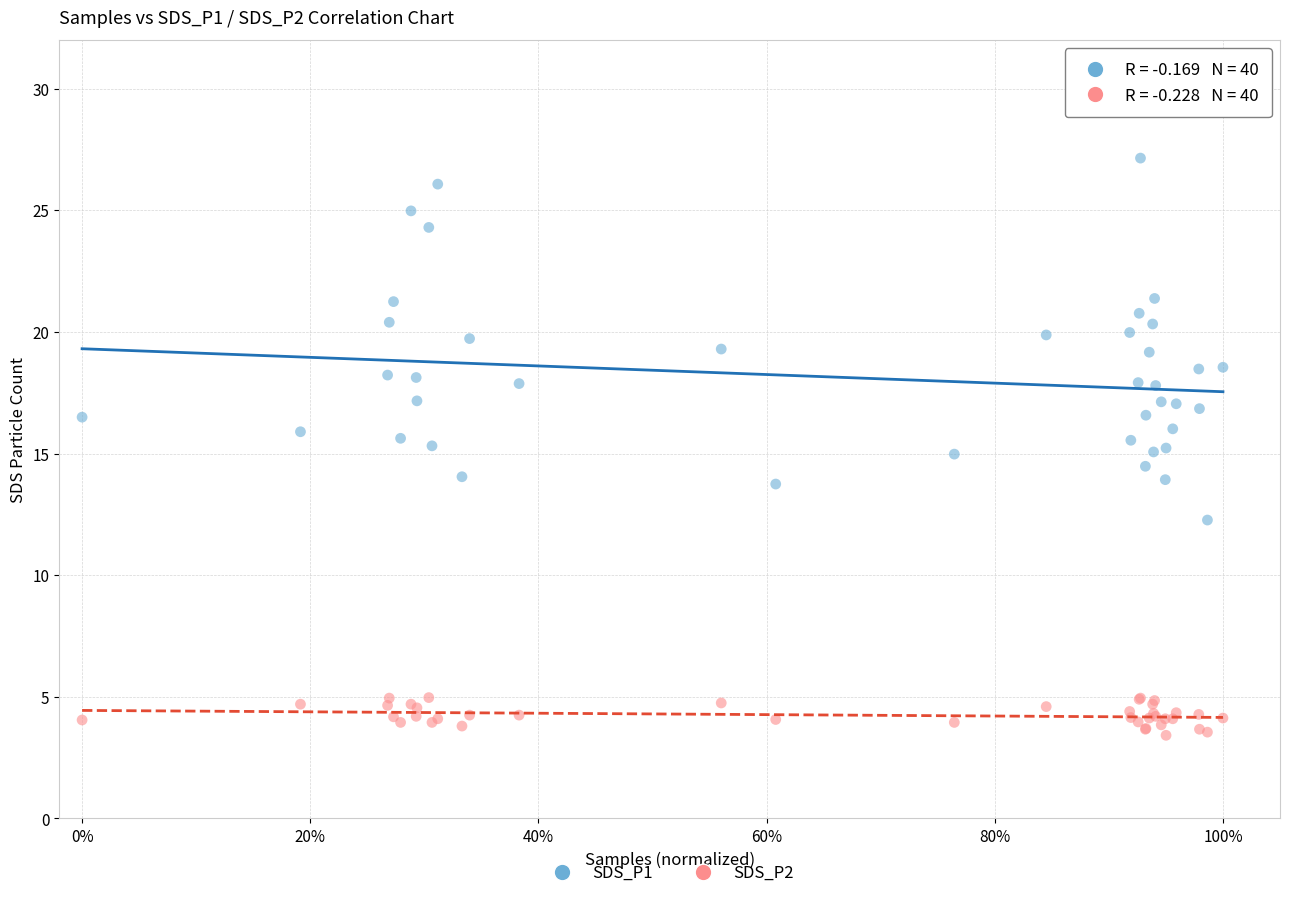

Which series contains the lowest Y value?

SDS_P2